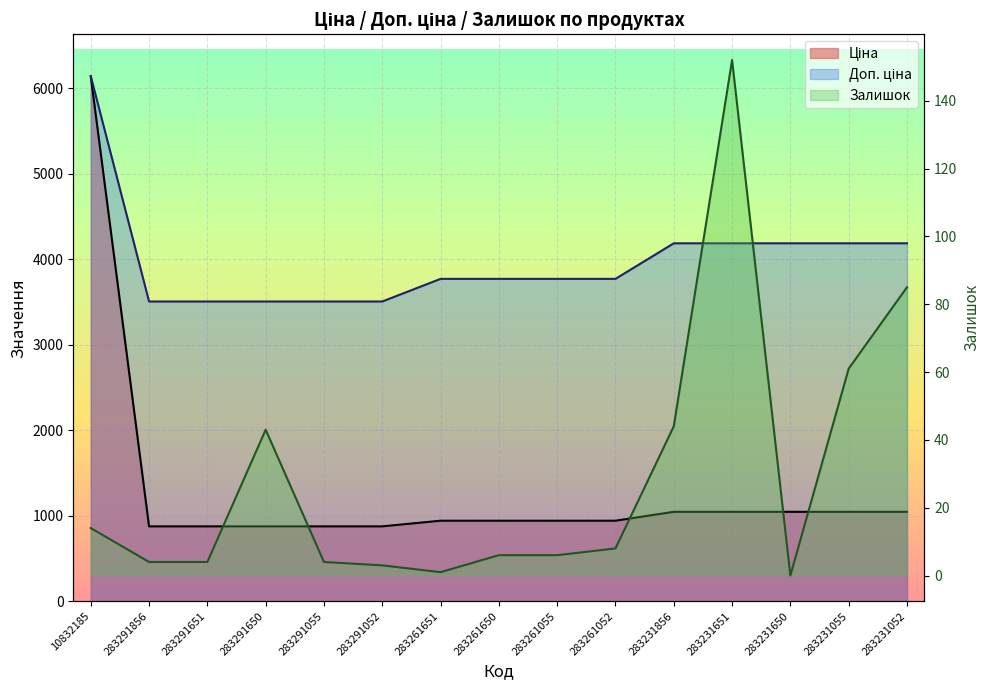

What is the label of the 1st point from the left?

10832185